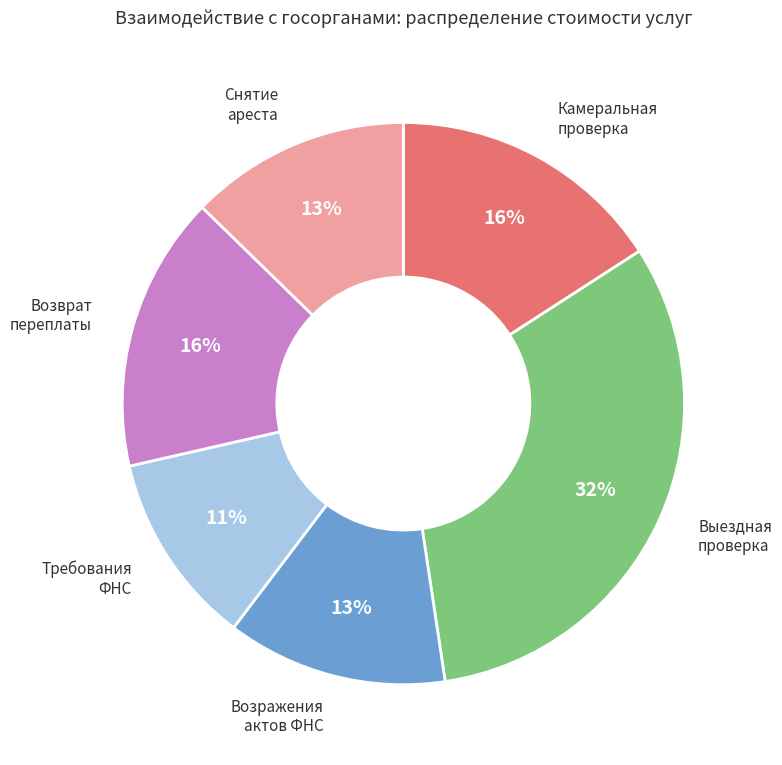

What is the smallest slice in the pie chart?

Требования ФНС